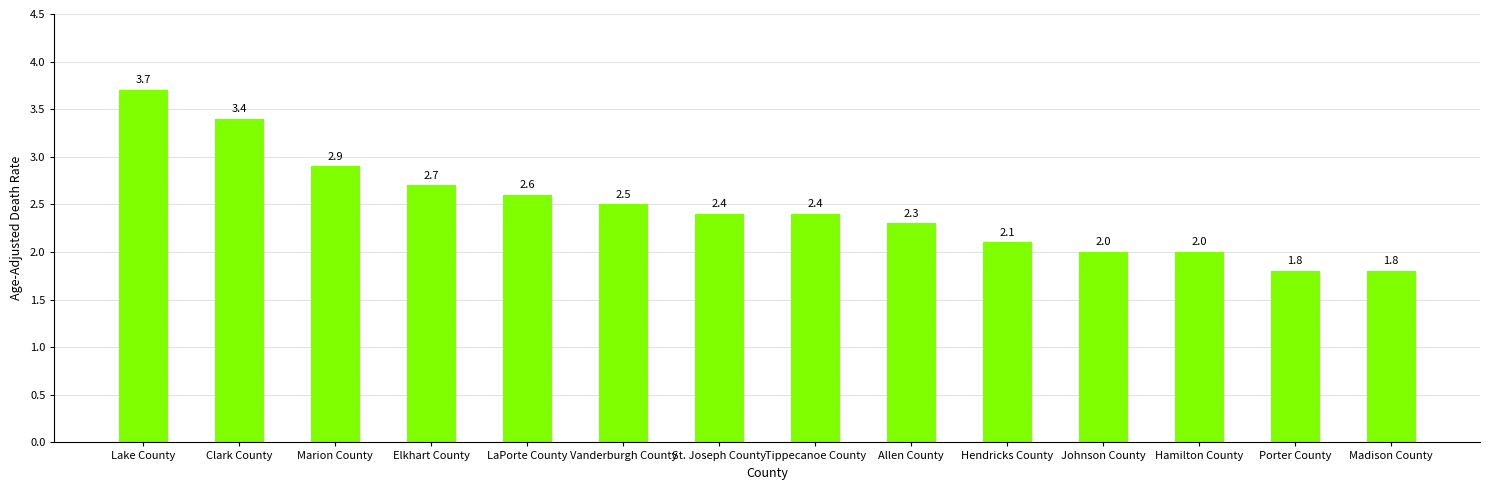

Approximately how many times larger is the value at Marion County compared to Lake County?

0.8